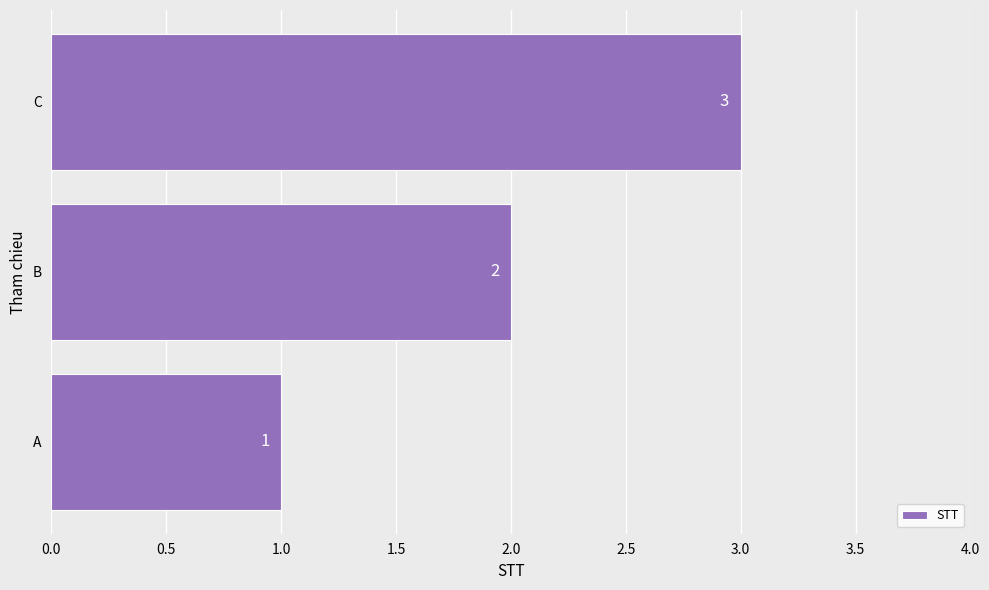

Count the number of categories in the chart.

3